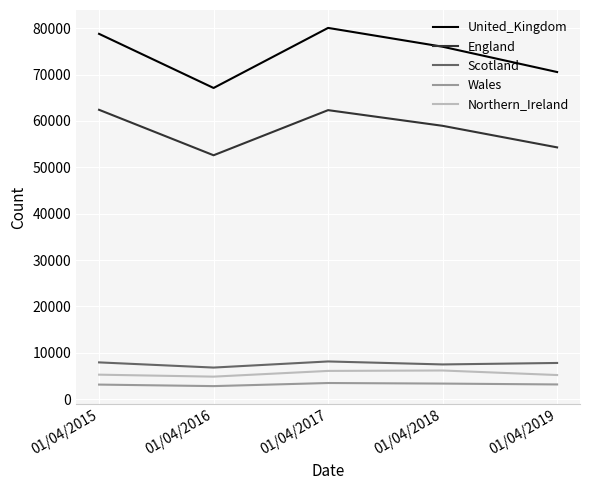

True or false: Northern_Ireland and Wales cross at least once.

False